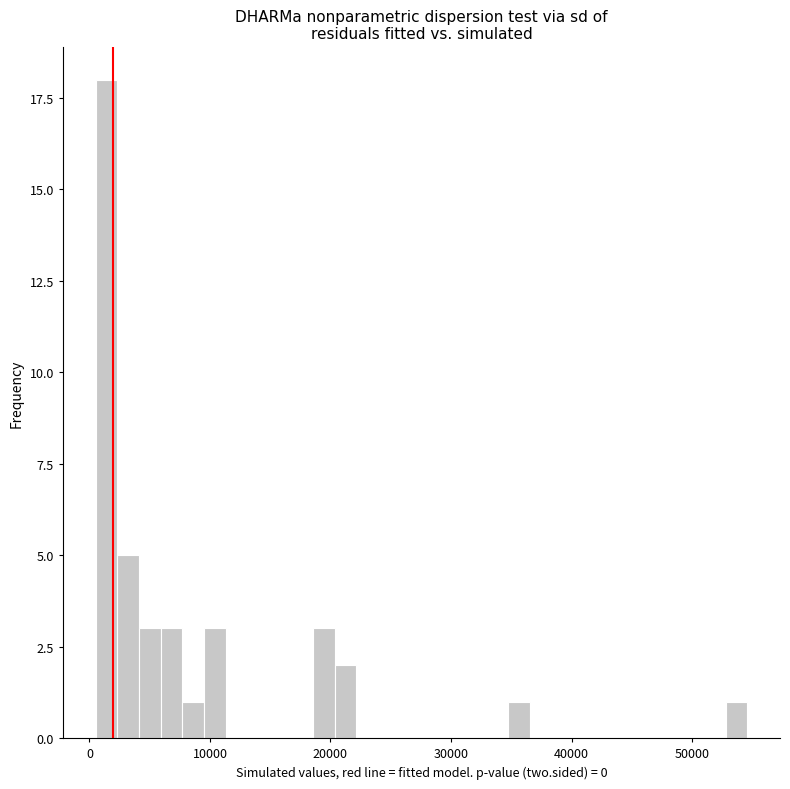

Around what value on the x-axis is the tallest bar? Give the approximate position of its centre, as read against the axis.

1000